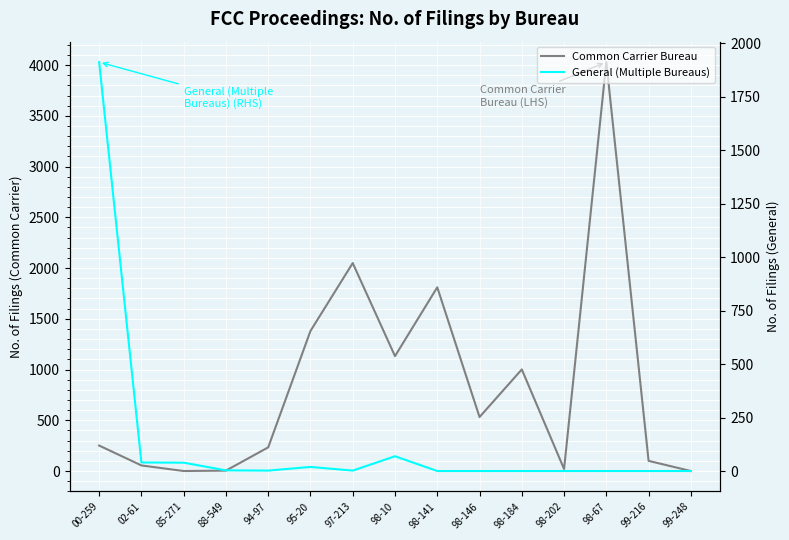

How many distinct data groups are displayed?

2